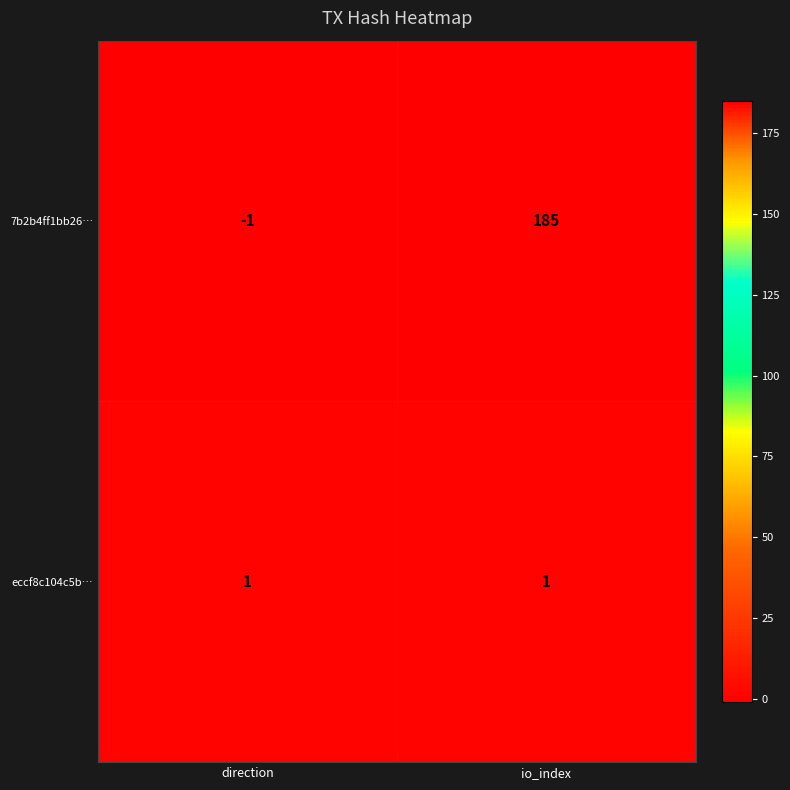

Reading left to right, extract all data points from this chart.

7b2b4ff1bb26…: -1	185
eccf8c104c5b…: 1	1